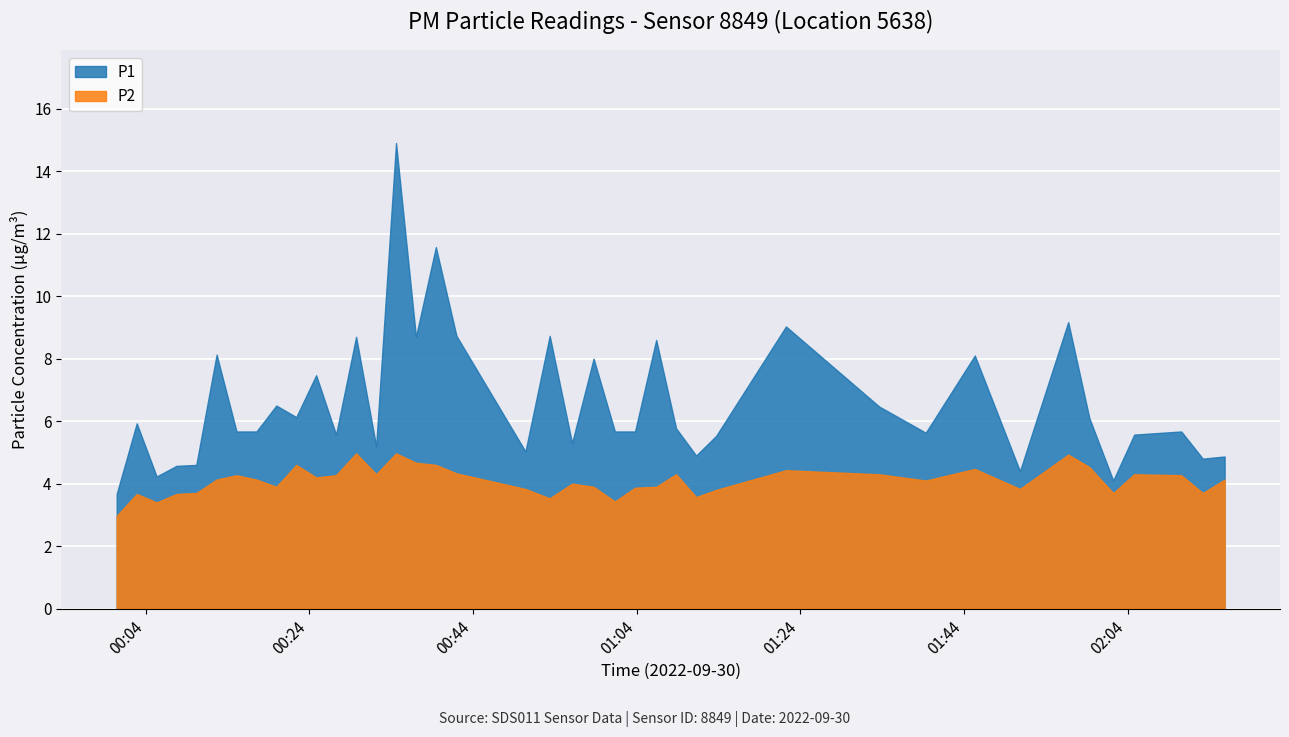

What is the label of the 30th point from the right?

00:24